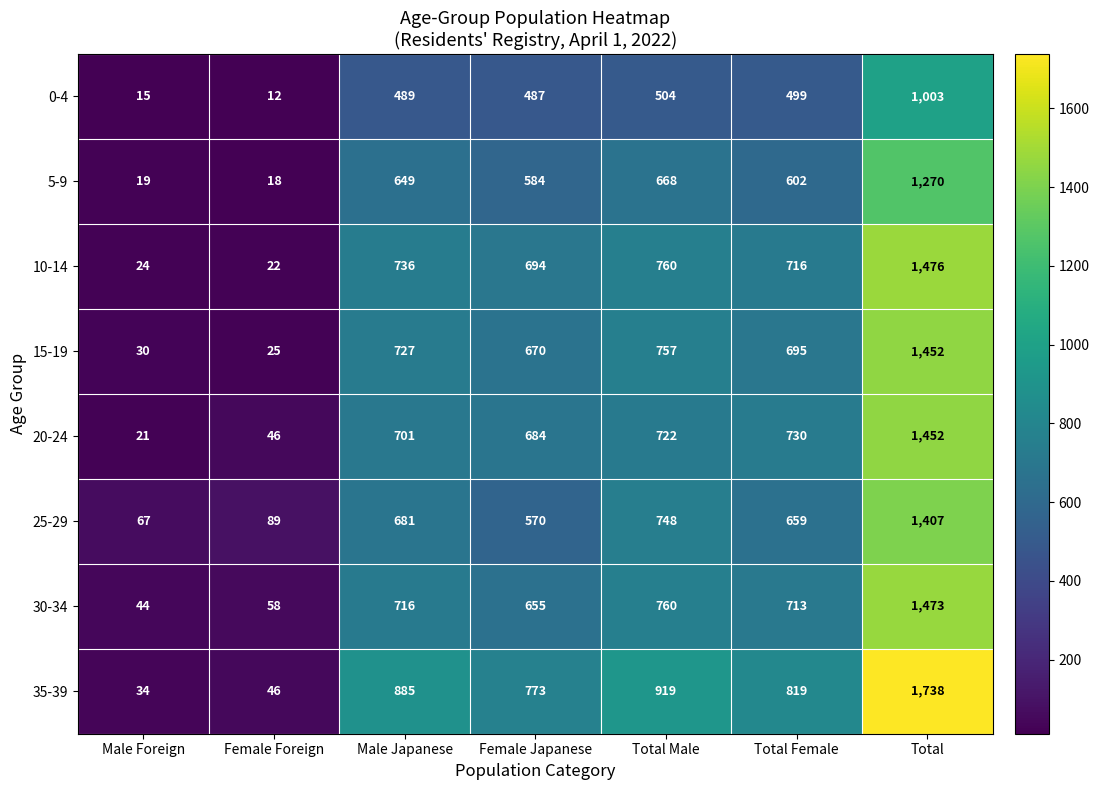

Which label corresponds to the smallest value in the chart?

Female Foreign